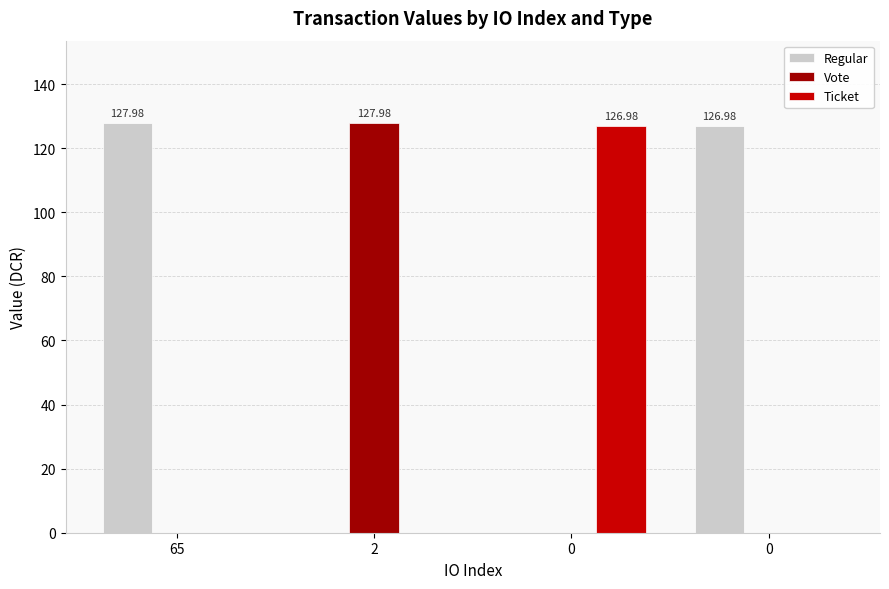

Are the bars grouped side by side (vs. stacked)?

Yes